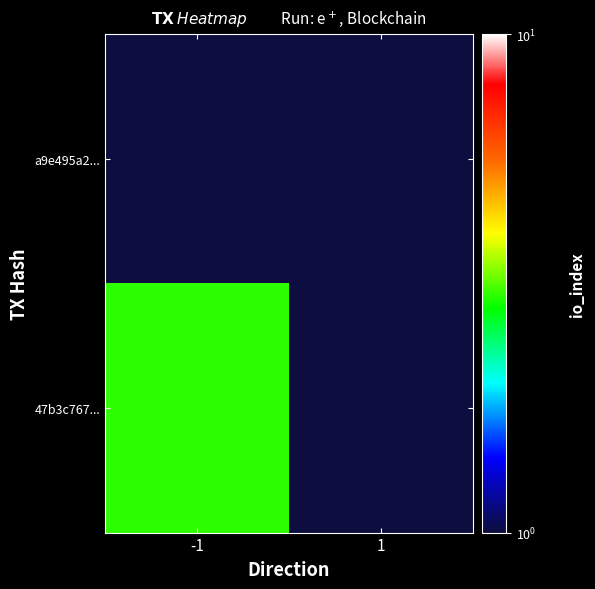

List the series in order of their overall mean, highest first.

47b3c767..., a9e495a2...